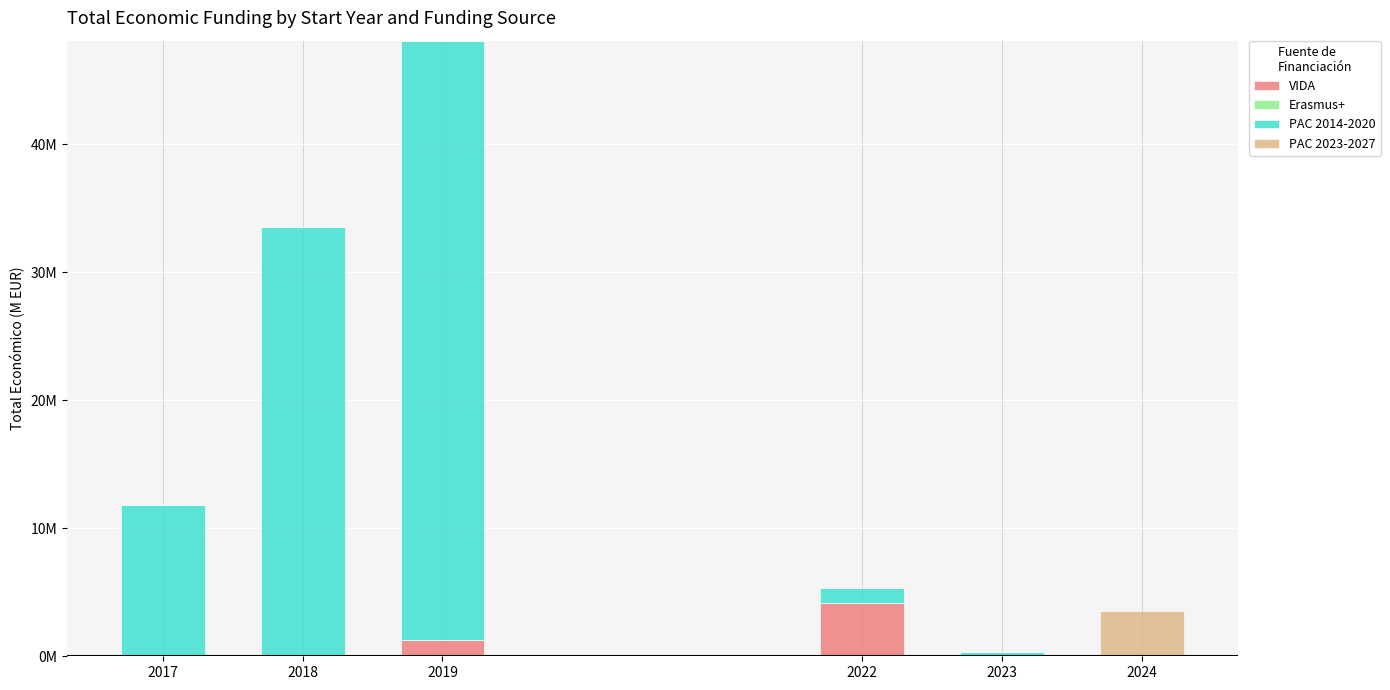

At 2018, list the series in order from smallest to largest.

VIDA, PAC 2023-2027, Erasmus+, PAC 2014-2020